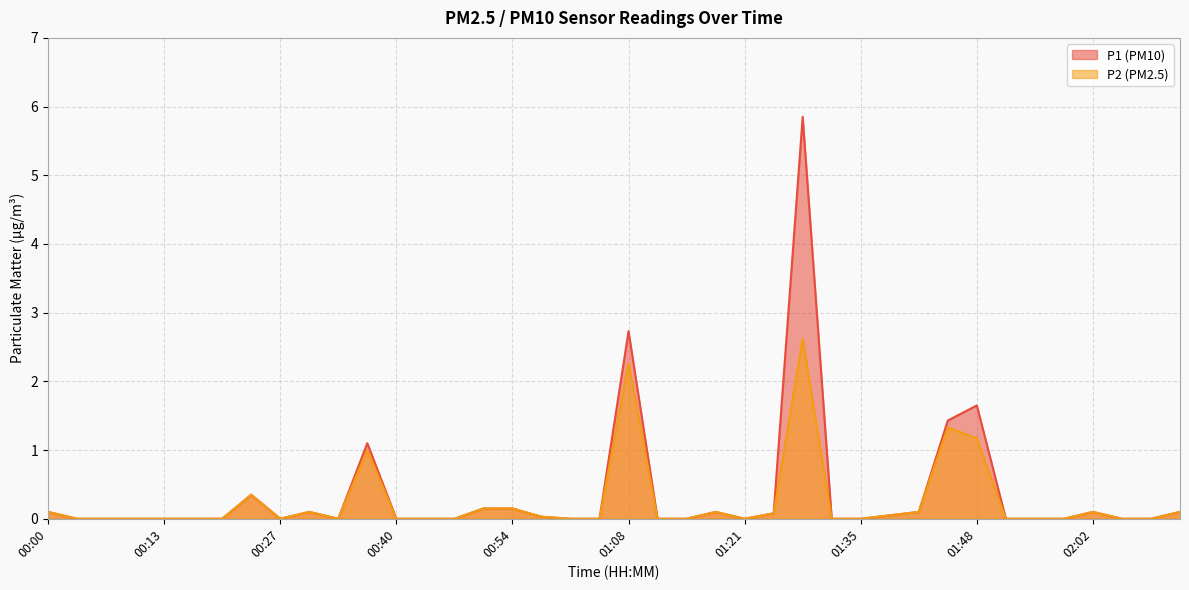

Reading left to right, extract all data points from this chart.

P1: 00:00=0.1	00:03=0.0	00:06=0.0	00:10=0.0	00:13=0.0	00:17=0.0	00:20=0.0	00:23=0.3	00:27=0.0	00:30=0.1	00:34=0.0	00:37=1.1	00:40=0.0	00:44=0.0	00:47=0.0	00:51=0.1	00:54=0.1	00:57=0.0	01:01=0.0	01:04=0.0	01:08=2.7	01:11=0.0	01:14=0.0	01:18=0.1	01:21=0.0	01:25=0.1	01:28=5.8	01:31=0.0	01:35=0.0	01:38=0.1	01:41=0.1	01:45=1.4	01:48=1.6	01:52=0.0	01:55=0.0	01:59=0.0	02:02=0.1	02:05=0.0	02:09=0.0	02:12=0.1
P2: 00:00=0.1	00:03=0.0	00:06=0.0	00:10=0.0	00:13=0.0	00:17=0.0	00:20=0.0	00:23=0.3	00:27=0.0	00:30=0.1	00:34=0.0	00:37=1.0	00:40=0.0	00:44=0.0	00:47=0.0	00:51=0.1	00:54=0.1	00:57=0.0	01:01=0.0	01:04=0.0	01:08=2.3	01:11=0.0	01:14=0.0	01:18=0.1	01:21=0.0	01:25=0.1	01:28=2.6	01:31=0.0	01:35=0.0	01:38=0.1	01:41=0.1	01:45=1.3	01:48=1.2	01:52=0.0	01:55=0.0	01:59=0.0	02:02=0.1	02:05=0.0	02:09=0.0	02:12=0.1